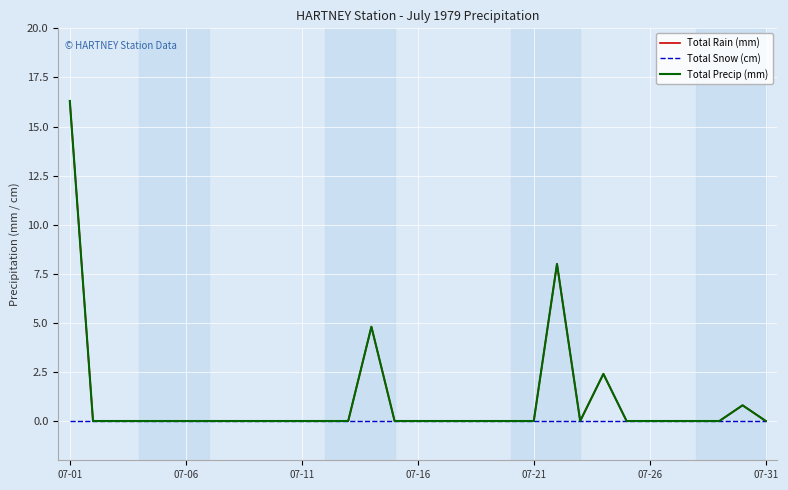

True or false: Total Rain (mm) and Total Snow (cm) cross at least once.

False